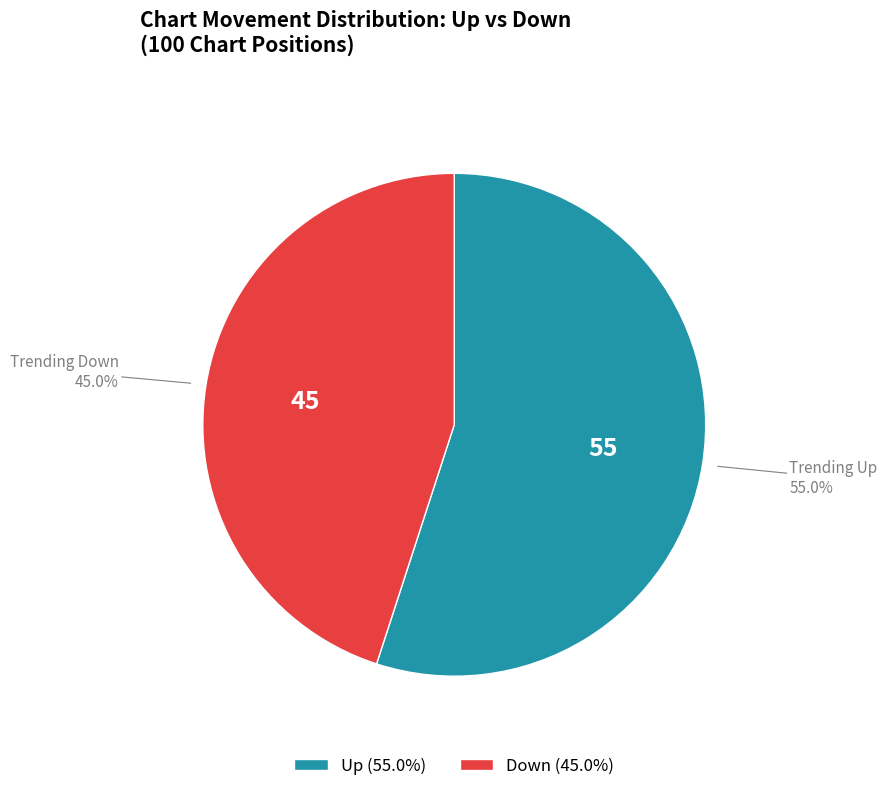

What portion of the pie excludes Up (55.0%)?

45.0%